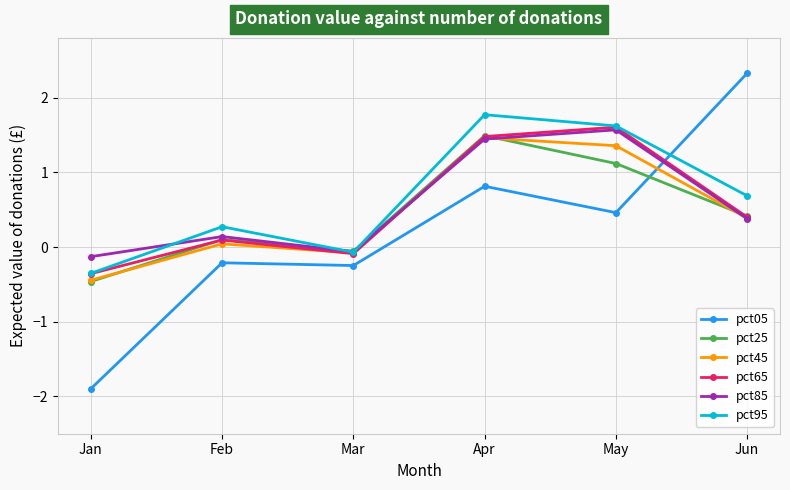

How many data points does each series have?

6